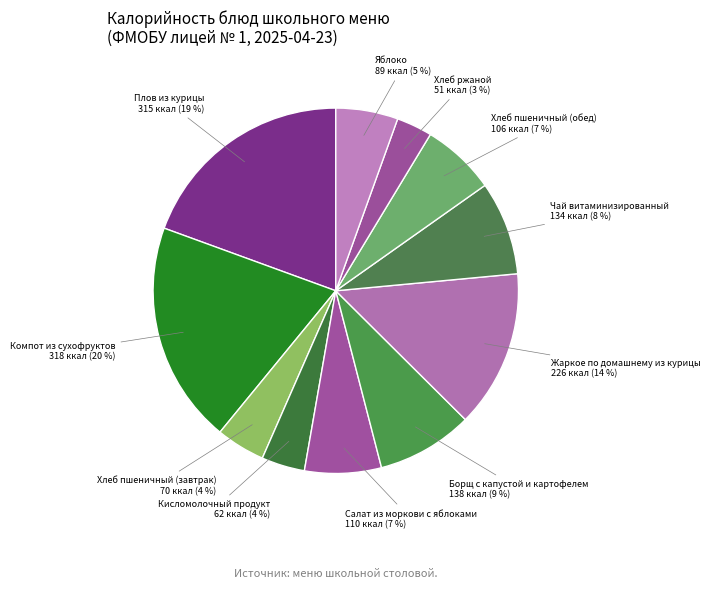

Combined, do Хлеб пшеничный (завтрак) 70 ккал (4 %) and Компот из сухофруктов 318 ккал (20 %) account for over 50%?

No